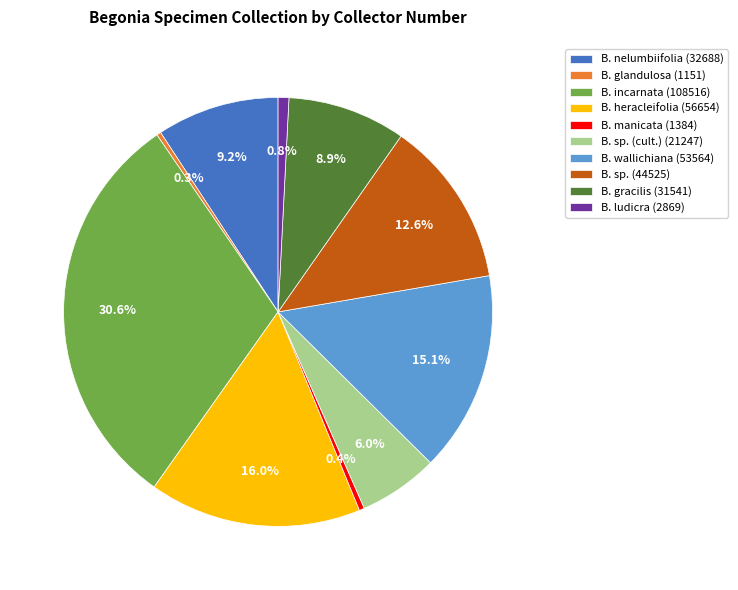

How many segments does this pie chart have?

10